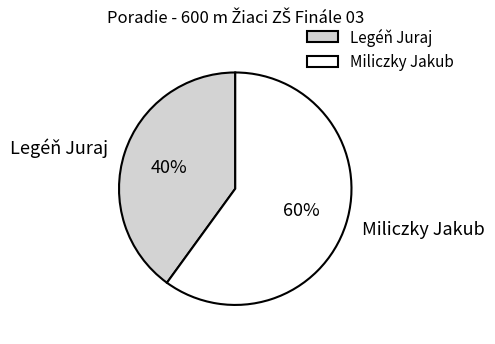

Does Miliczky Jakub represent more than half of the total?

Yes